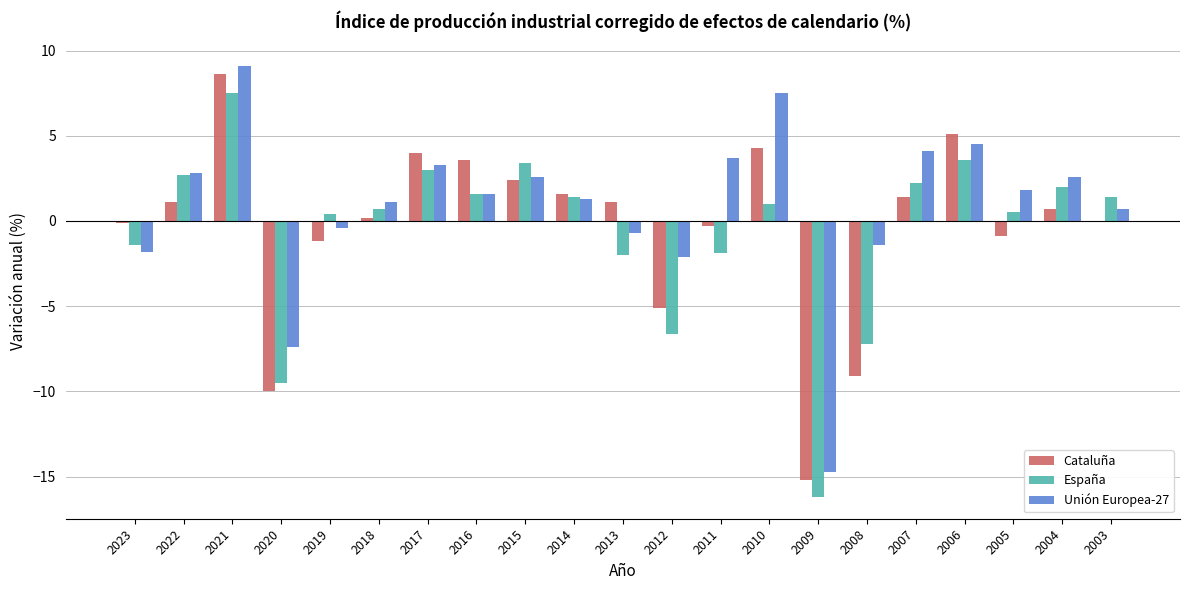

What is the sum of all Unión Europea-27 values?

18.2